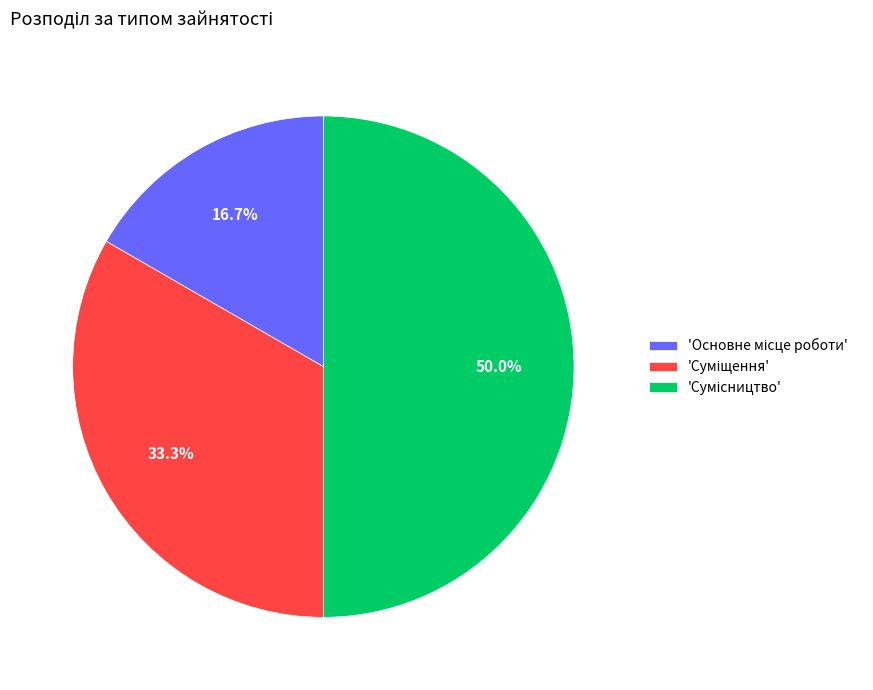

How many slices are in this pie chart?

3